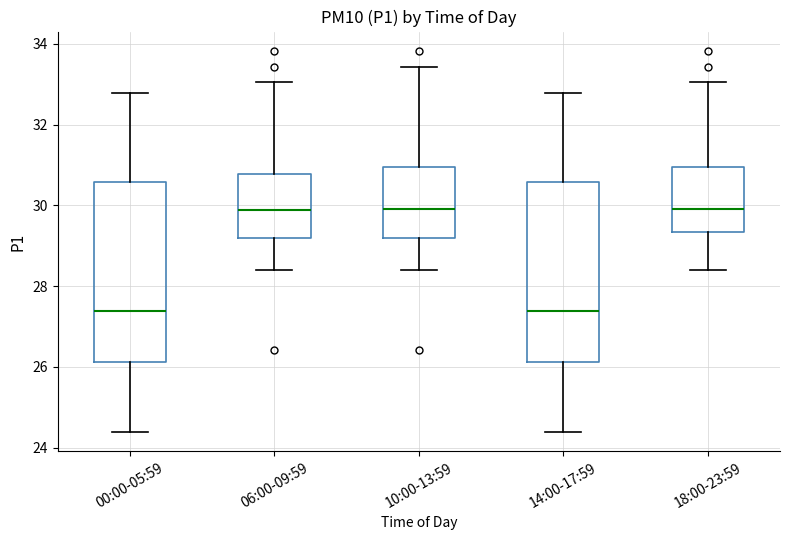

Reading left to right, transcribe this box plot: for each box, give where its median line is, the range the box spans, and where its two whiskers end, as read against the y-axis. The values are not printed on the chart, so give them approximately, as read against the axis.

00:00-05:59: median 27.4, box 26.2 to 30.6, whiskers 24.4 to 32.8
06:00-09:59: median 29.8, box 29.2 to 30.8, whiskers 28.4 to 33.0
10:00-13:59: median 30.0, box 29.2 to 31.0, whiskers 28.4 to 33.4
14:00-17:59: median 27.4, box 26.2 to 30.6, whiskers 24.4 to 32.8
18:00-23:59: median 30.0, box 29.4 to 31.0, whiskers 28.4 to 33.0